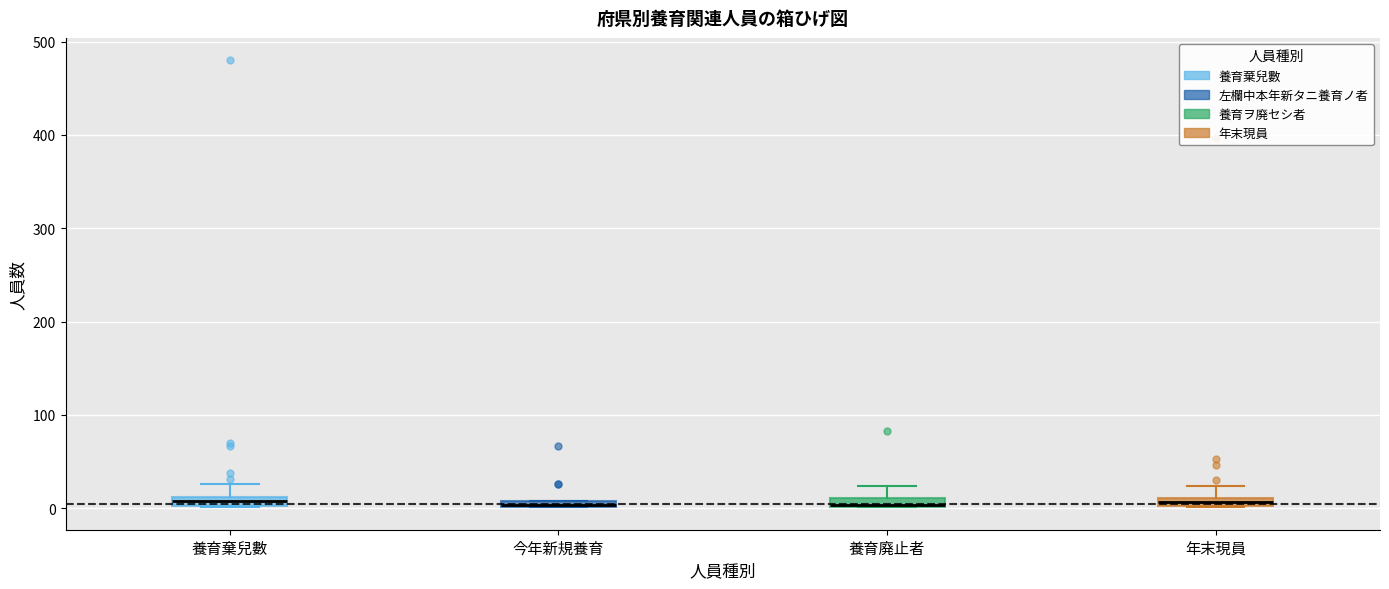

Where does the upper whisker of the box for 養育廃止者 end on the y-axis? The values are not printed on the chart, so give them approximately, as read against the axis.

20